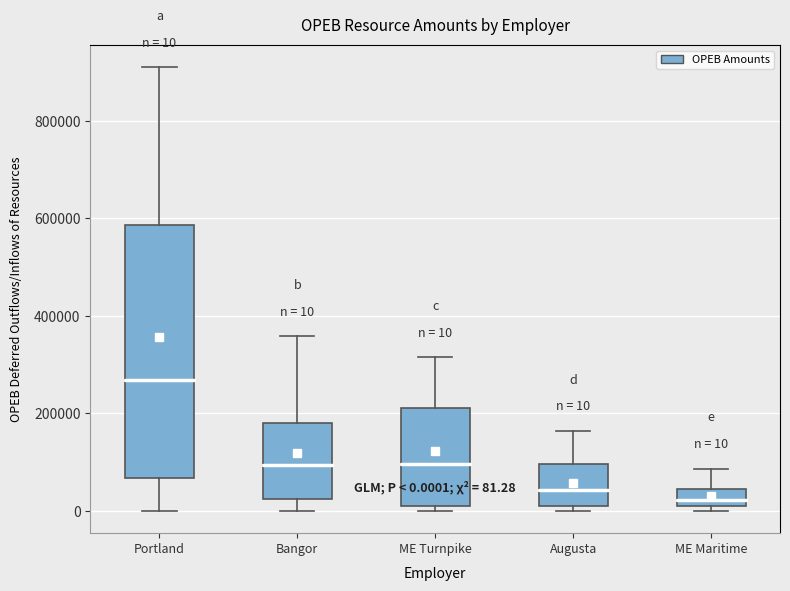

Which box is the tallest, from its lower edge to its upper edge?

Portland